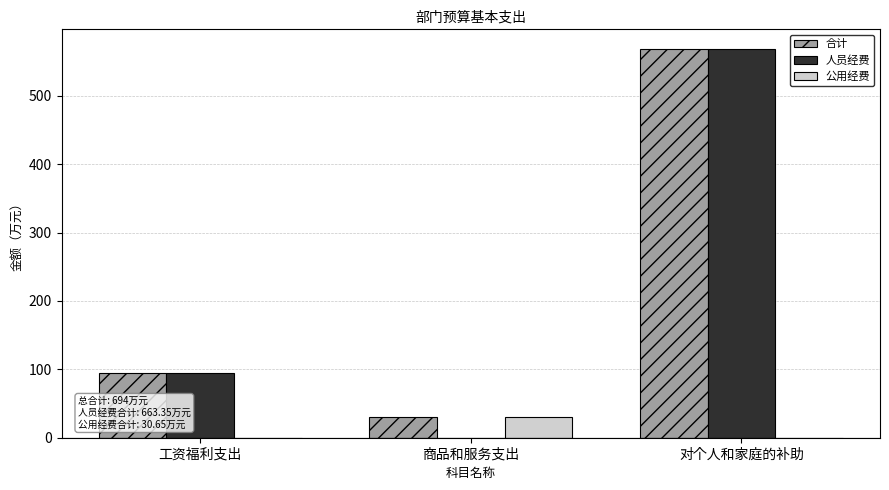

Which series changed the most between 商品和服务支出 and 对个人和家庭的补助?

人员经费